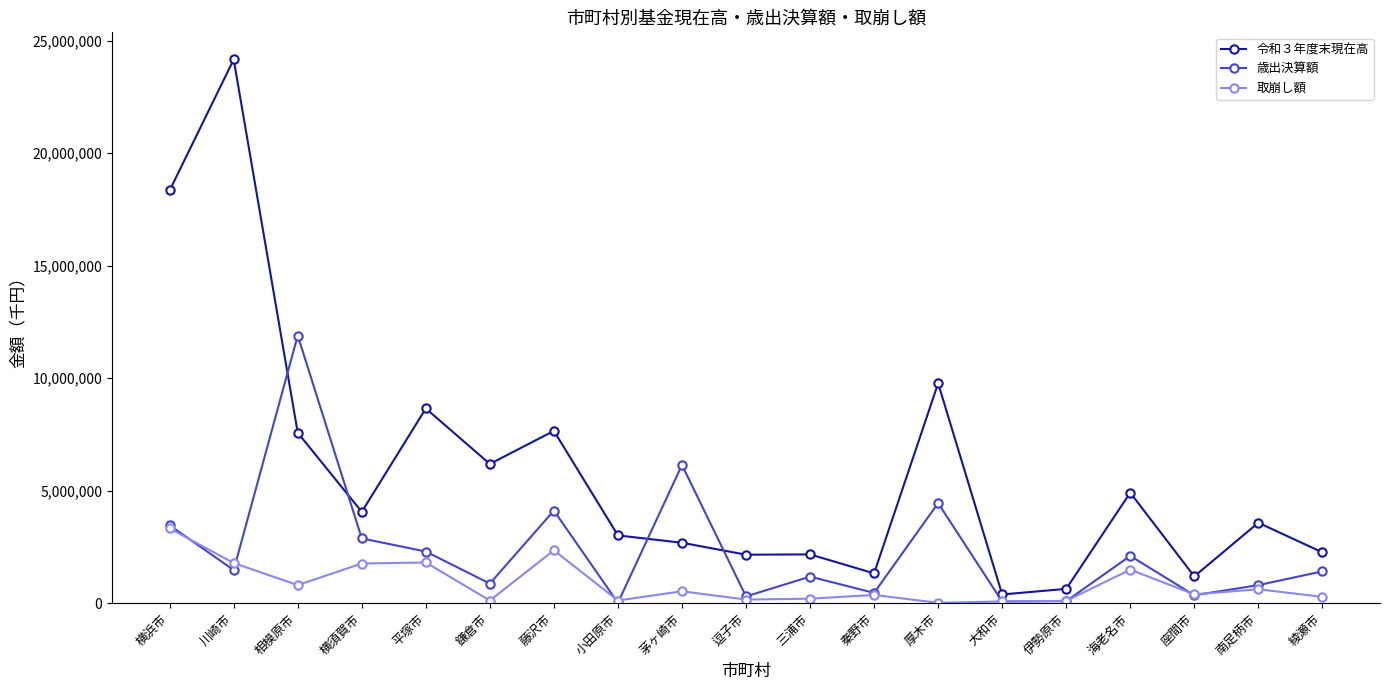

What is the value of the 歳出決算額 point at the 11th from the left?

1180601